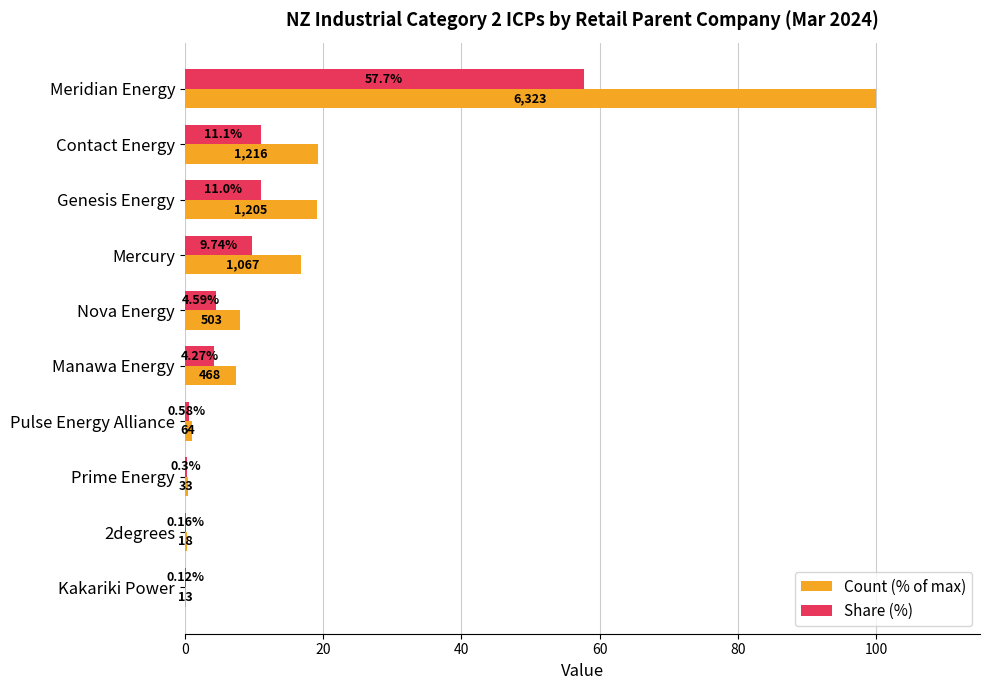

Which series has the largest total across all categories?

Count (% of max)